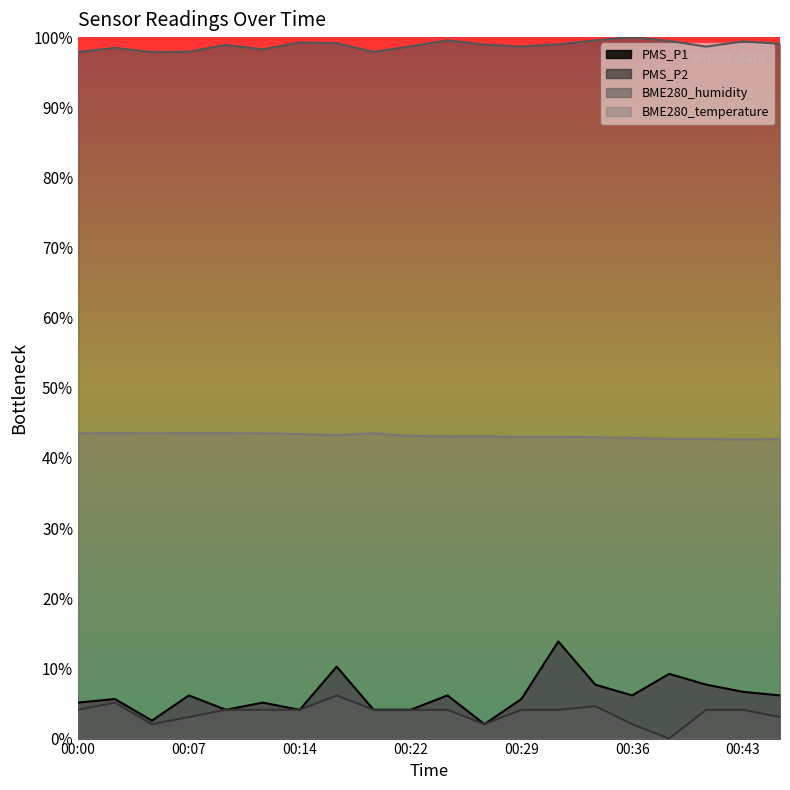

Read the PMS_P1 value at 00:24.

0.1